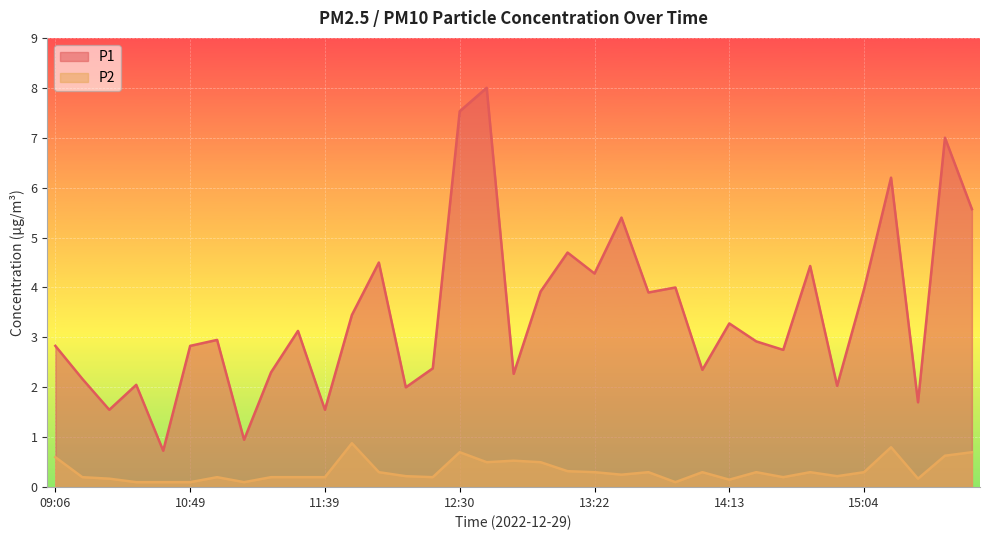

Is it true that P2 equals 0.1 at 13:52?

True